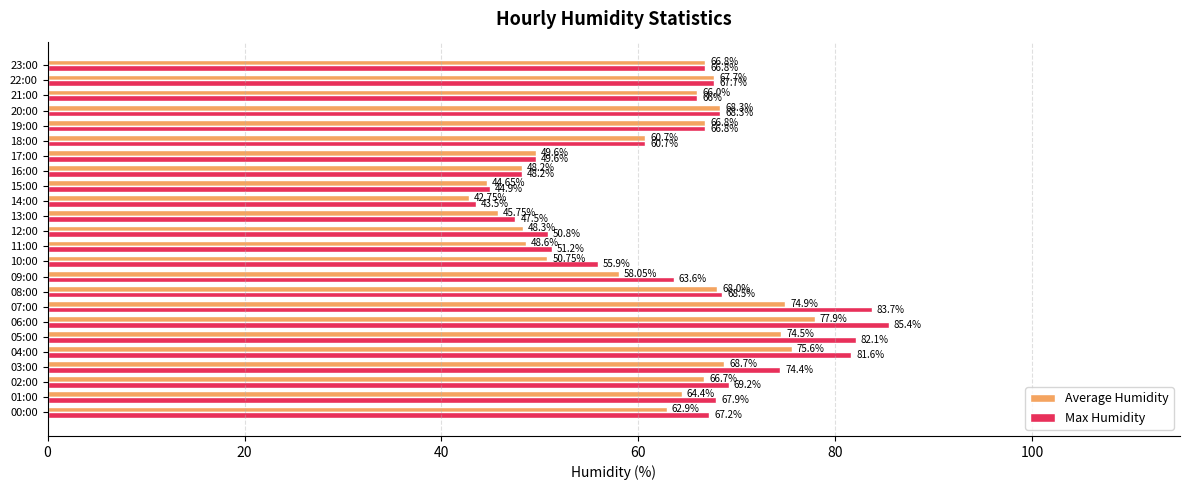

Between 06:00 and 11:00, which series saw the biggest shift?

Max Humidity